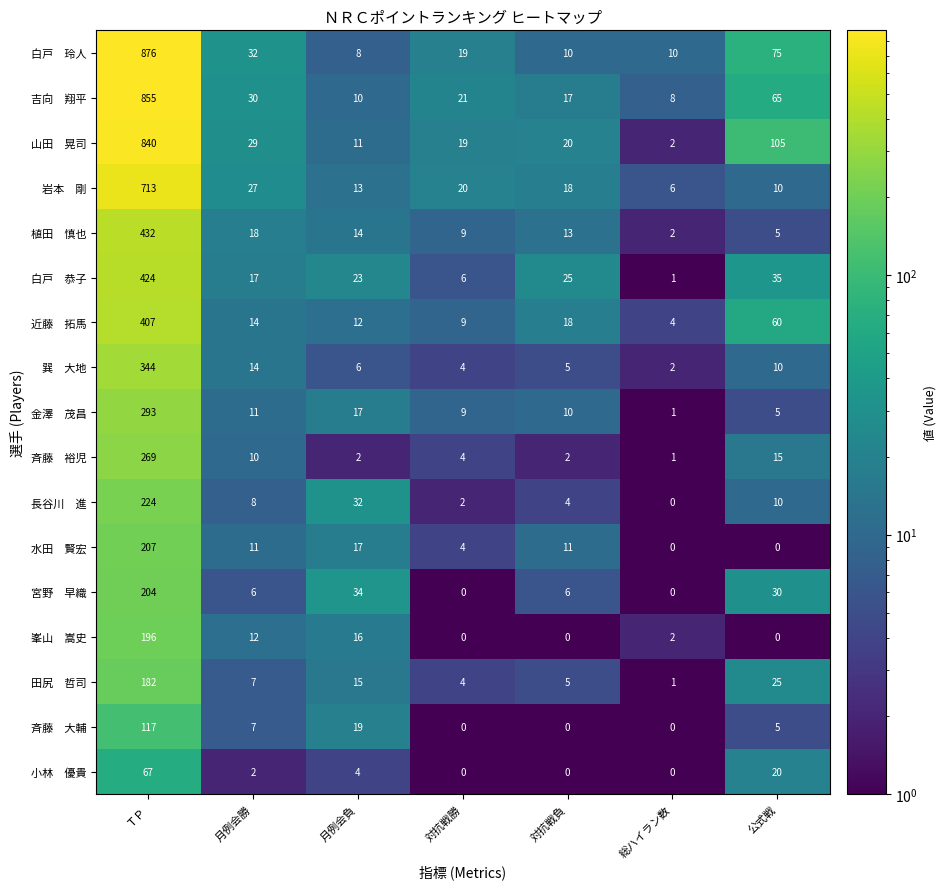

How many categories are shown in the chart?

7